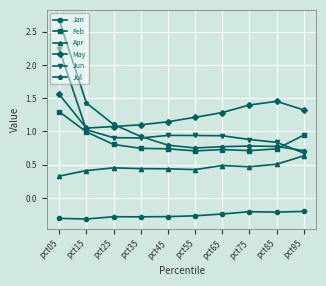

Which series changed the most between pct15 and pct95?

Jul